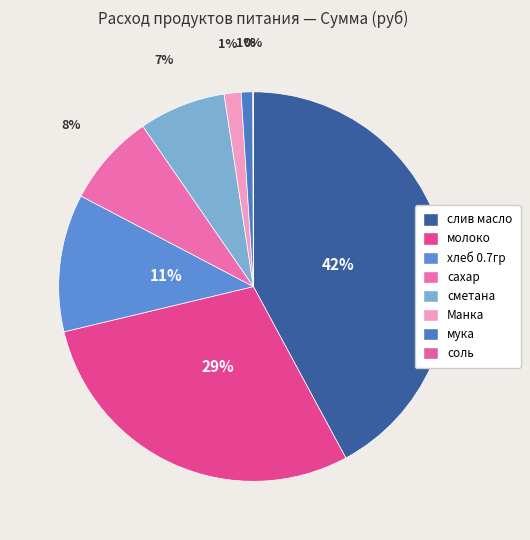

Is it true that слив масло is 31% of the pie?

False